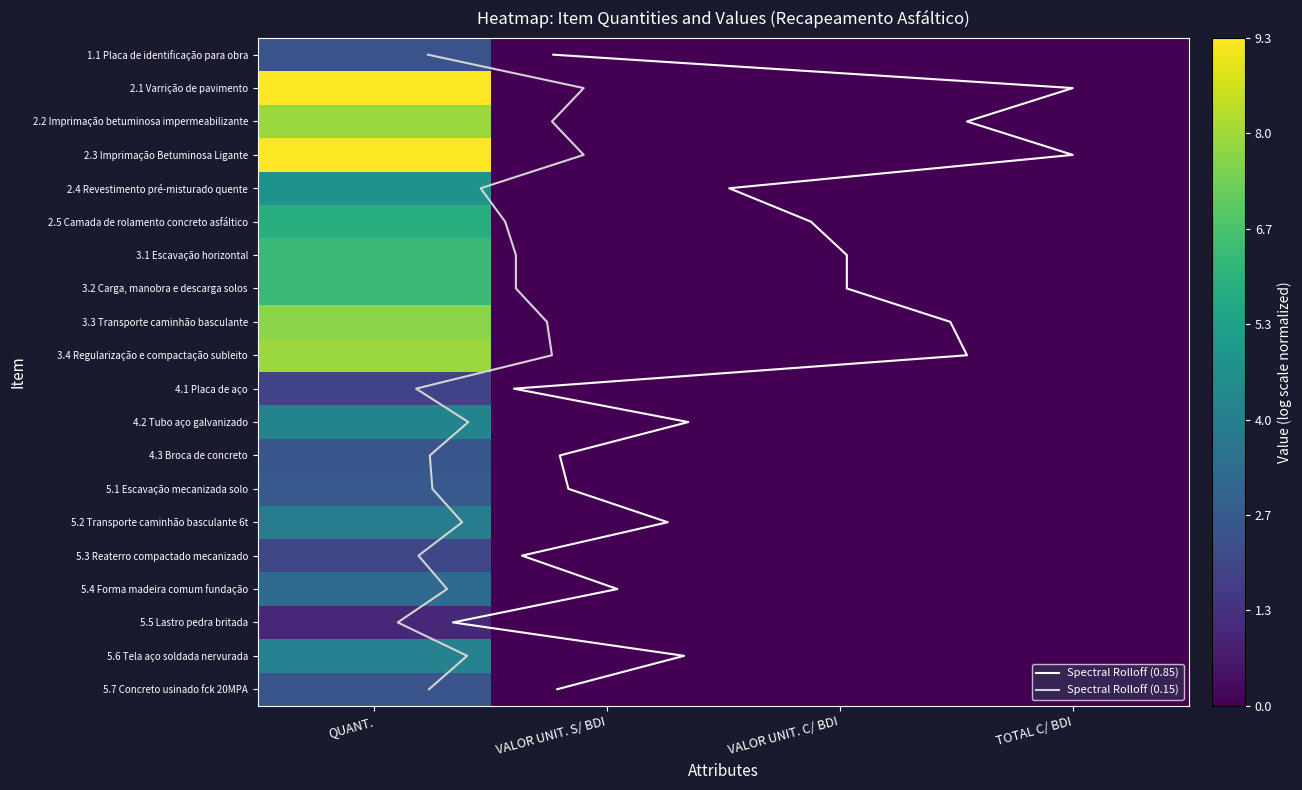

What is the average value of the 5.4 Forma madeira comum fundação series?

1.0